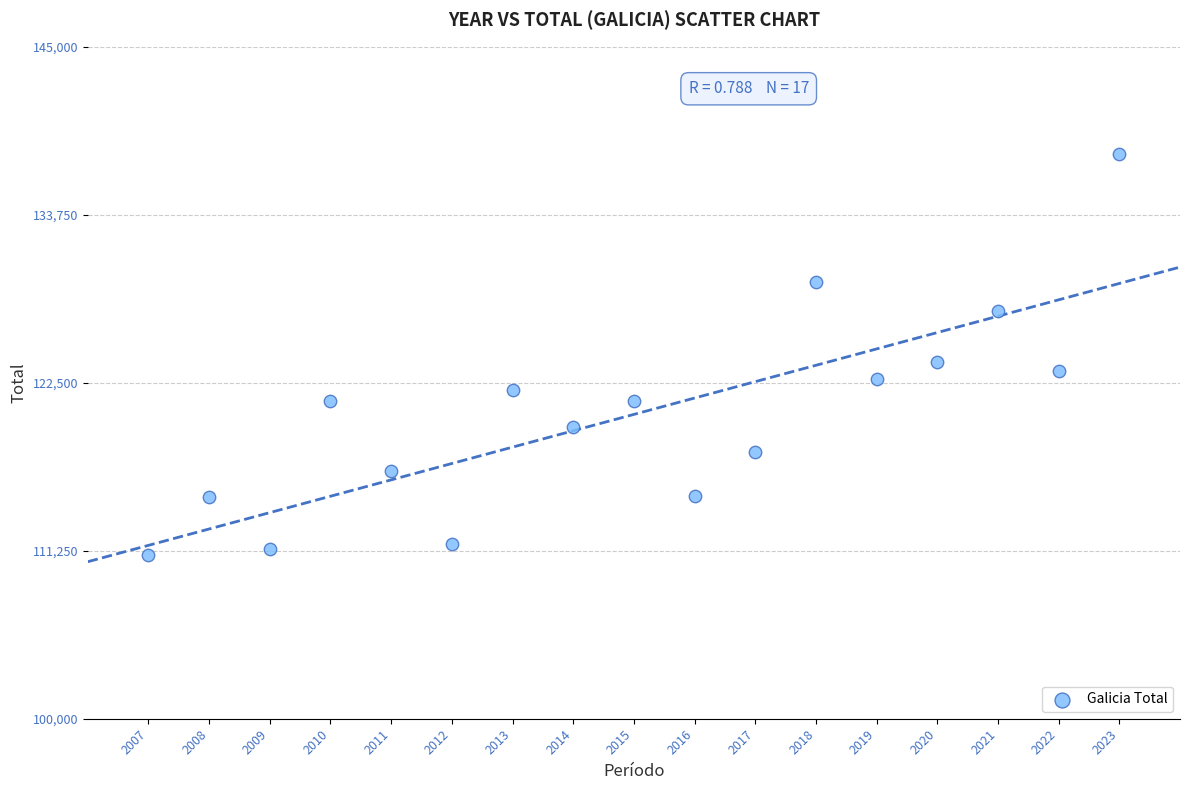

What Y value in the scatter plot is closest to 124364?

123904